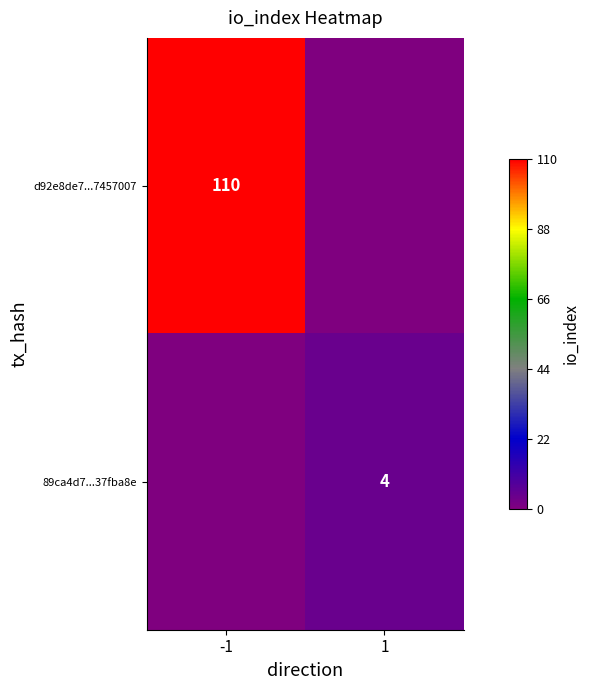

The value of 89ca4d7...37fba8e at 1 is 5. True or false?

False